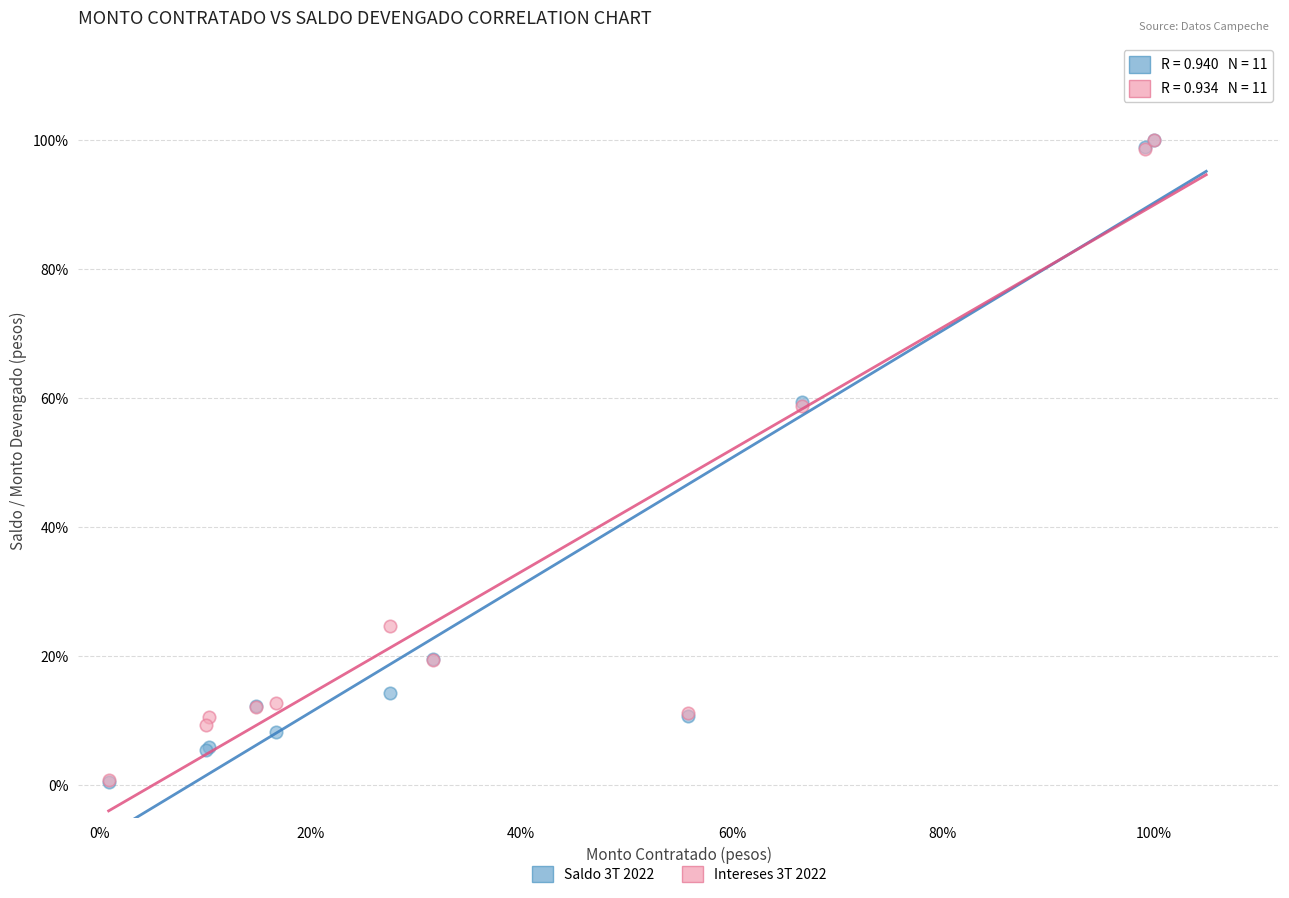

Which series has the largest Y range (max minus min)?

Saldo 3T 2022